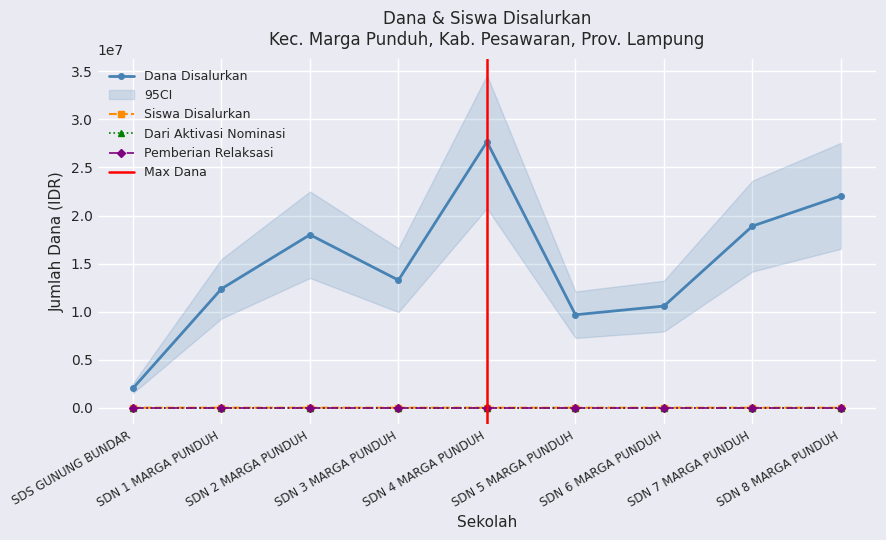

What is the difference between the Dana Disalurkan values at SDN 2 MARGA PUNDUH and SDN 8 MARGA PUNDUH?

4050000